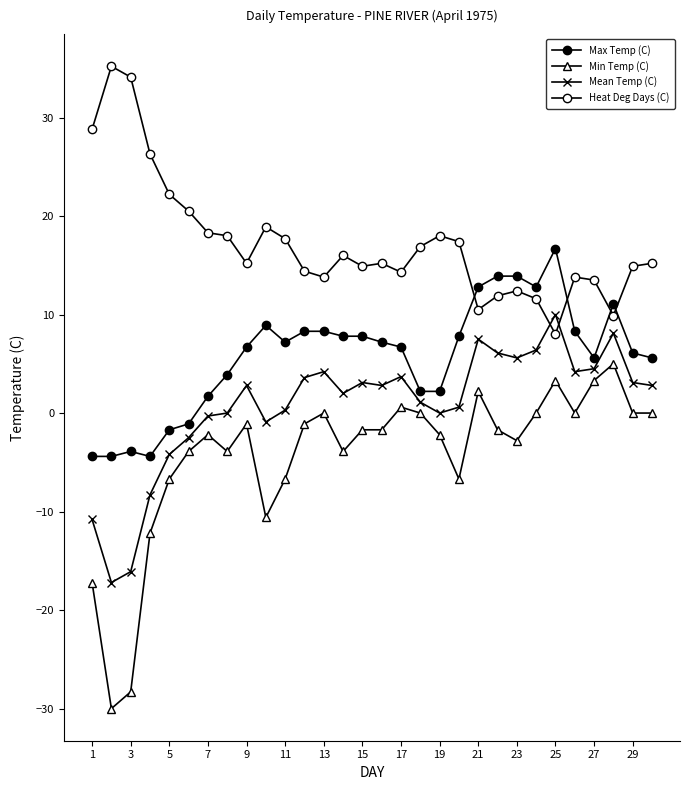

True or false: Max Temp (C) and Min Temp (C) intersect in this chart.

False